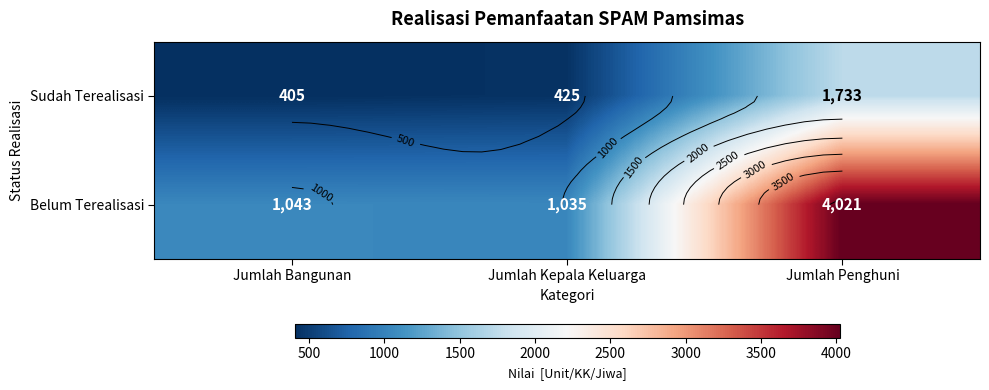

What is the total value across all series at Jumlah Bangunan?

1448